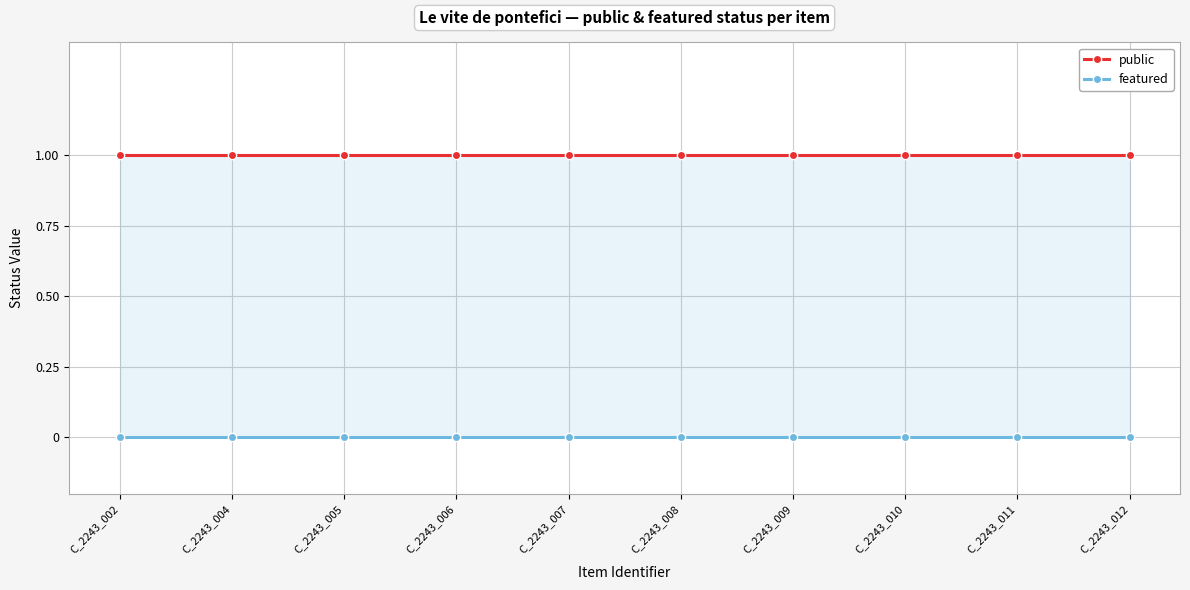

The value of featured at C_2243_012 is 0. True or false?

True